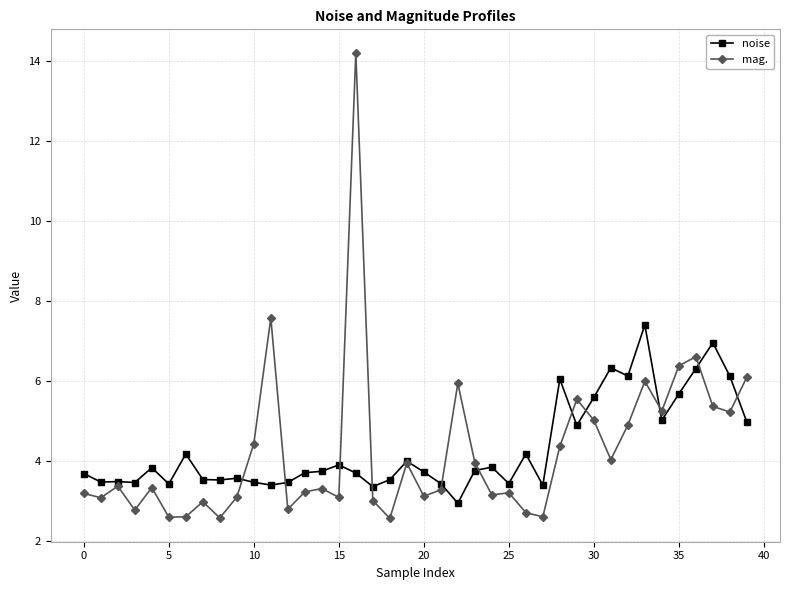

What are all the series names shown in the legend?

noise, mag.